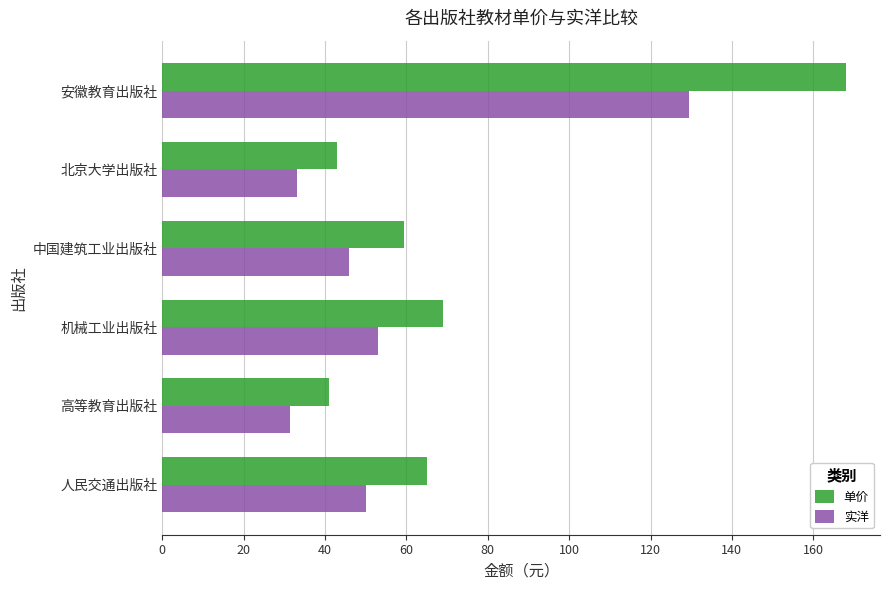

What is the total value across all series at 高等教育出版社?

72.4